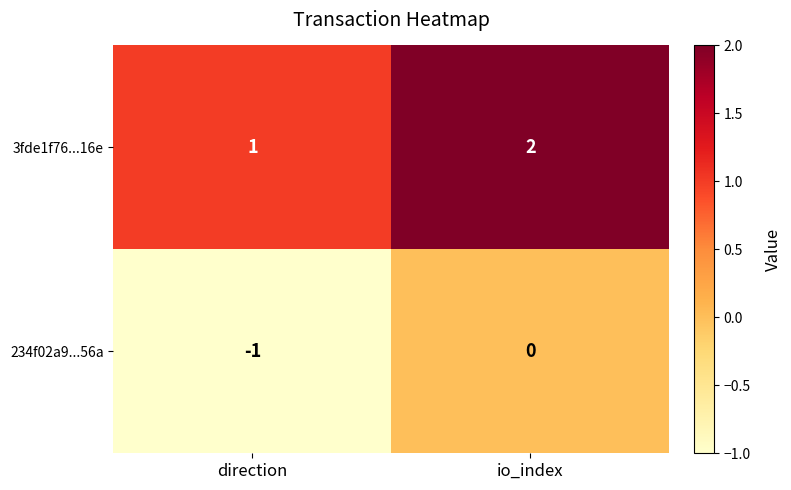

At direction, list the series in order from largest to smallest.

3fde1f76...16e, 234f02a9...56a